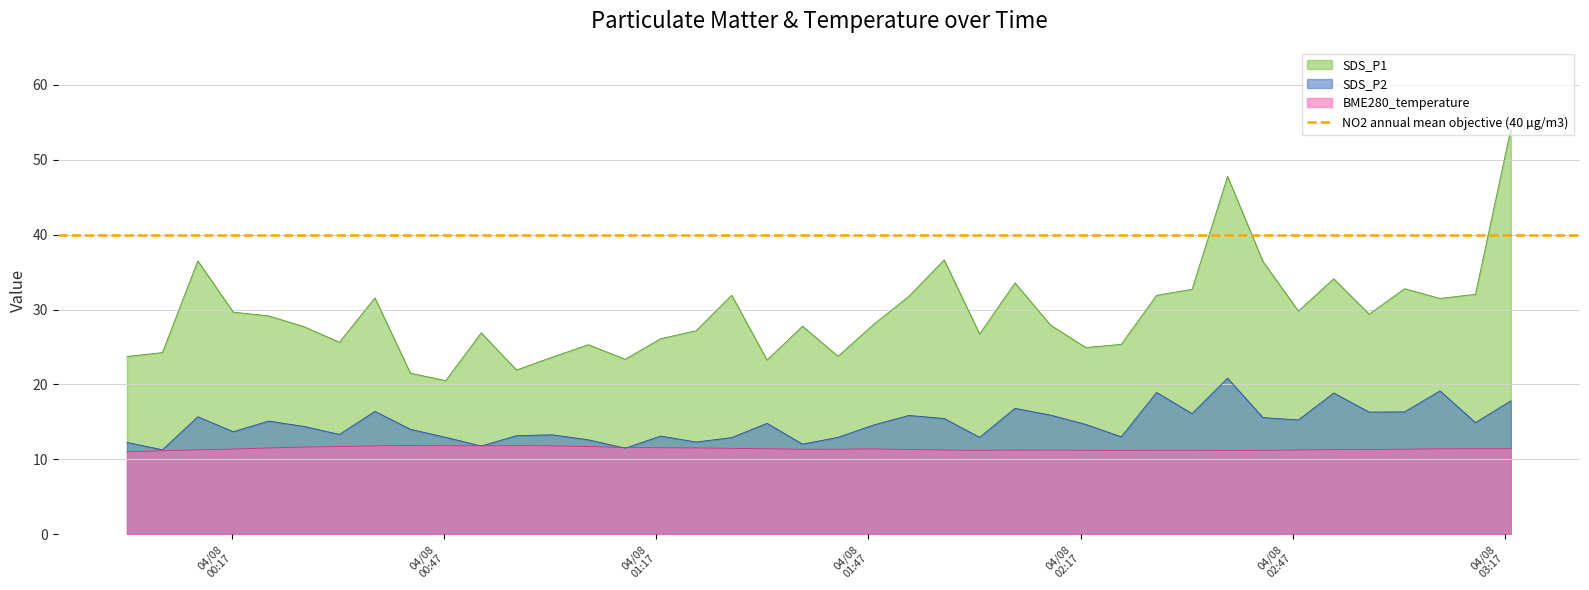

True or false: BME280_temperature and SDS_P1 cross at least once.

False